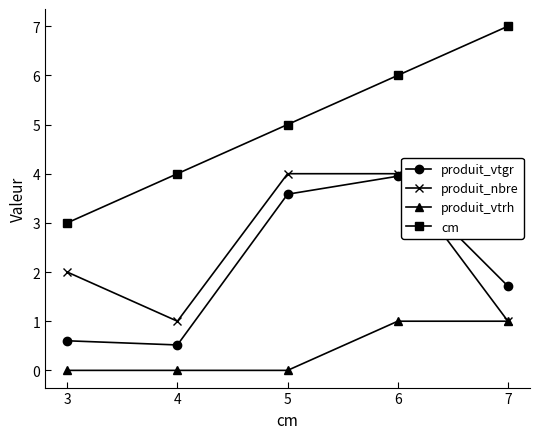

What is the value of the produit_nbre point at the 2nd from the left?

1.0